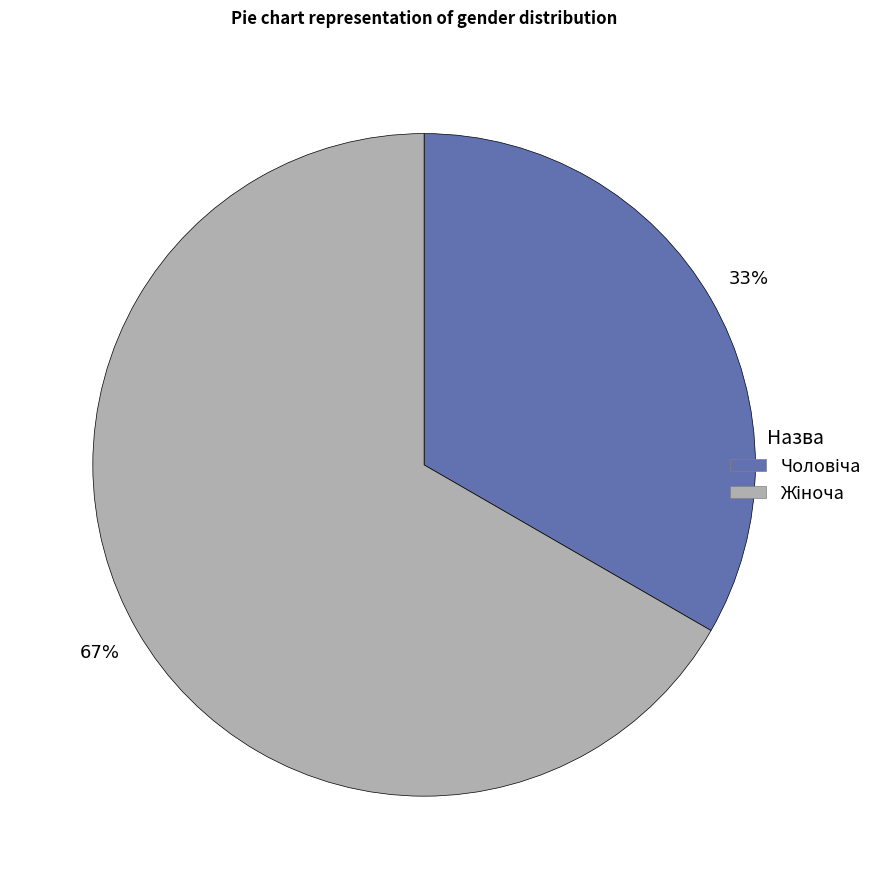

Is there a majority slice in this chart?

Yes